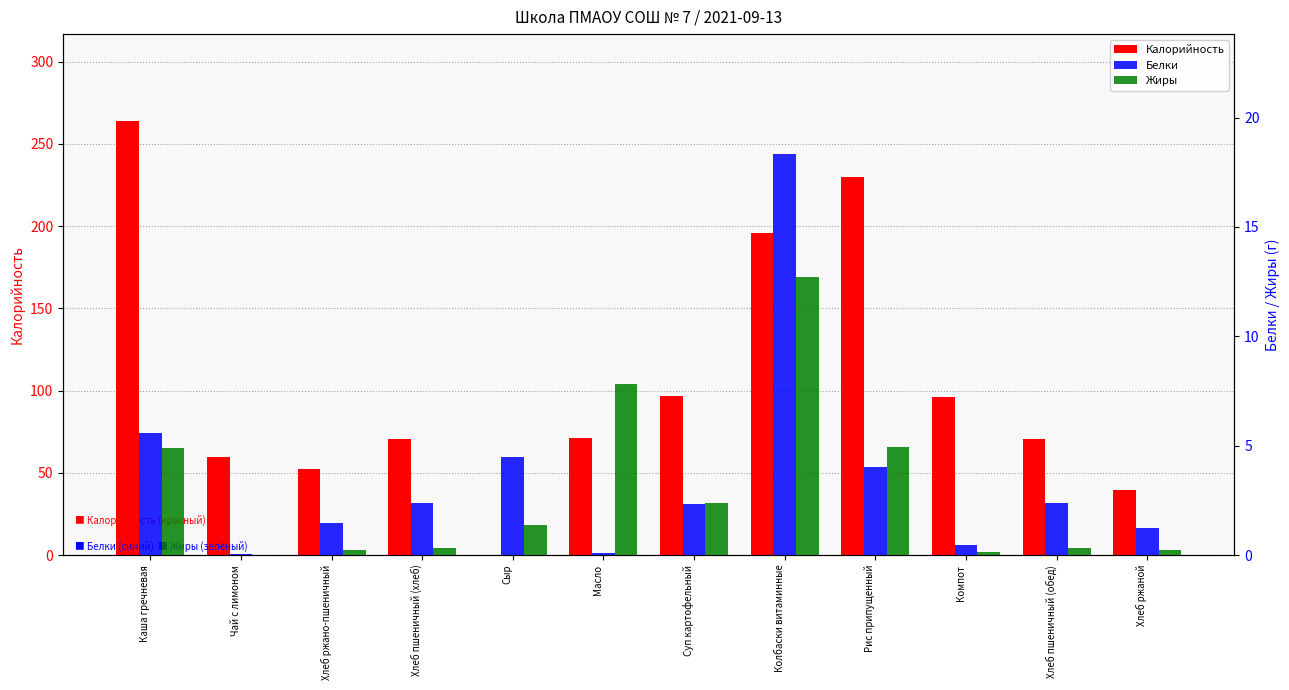

What is the lowest value of the Белки series?

0.1